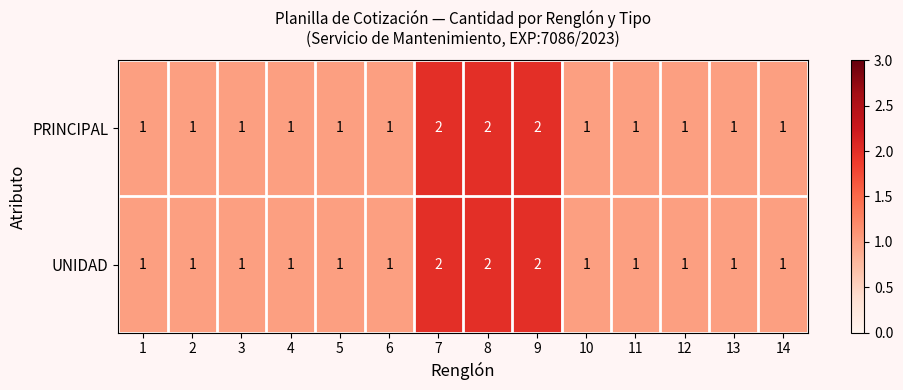

What is the total value across all series at 14?

2